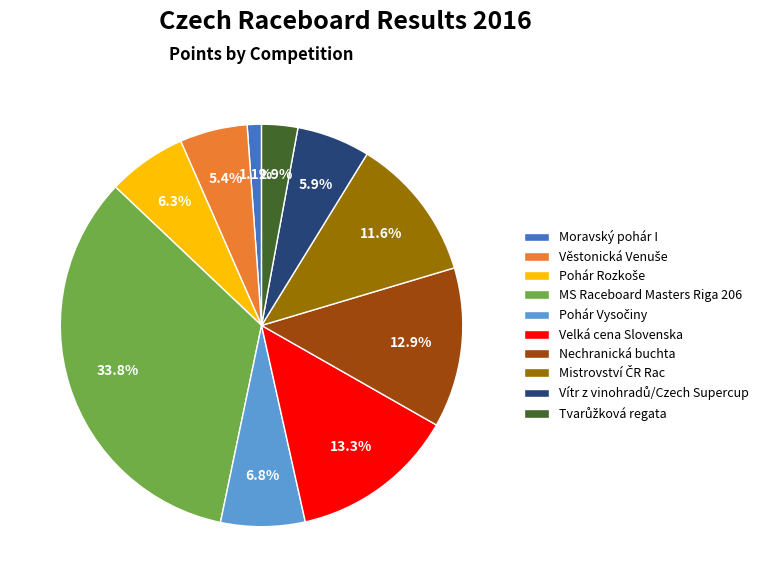

Is there a majority slice in this chart?

No